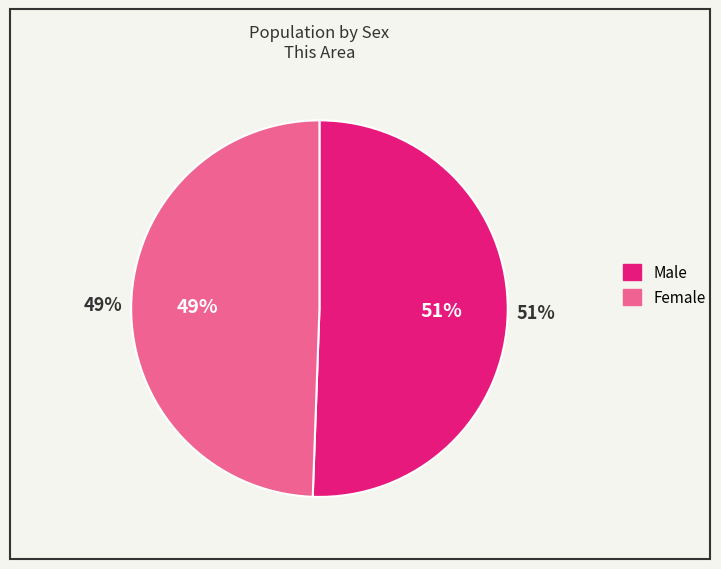

To the nearest percent, what portion does Male represent?

51%